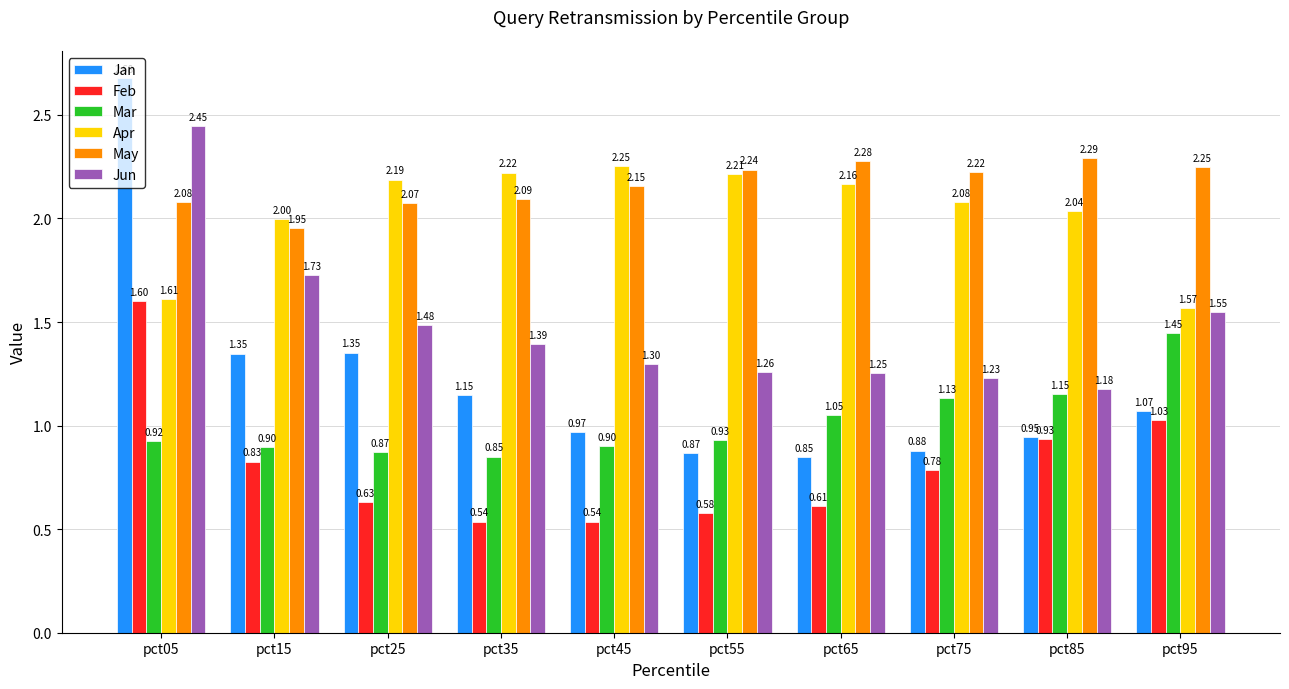

Which series has the widest spread of values?

Jan